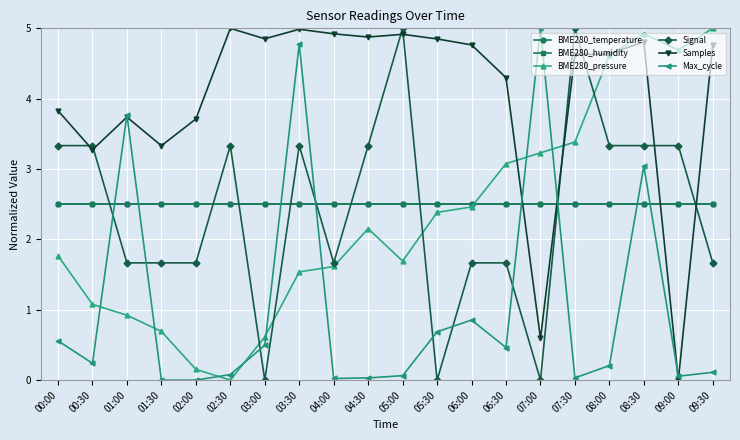

At which label does Samples first exceed 4?

02:30